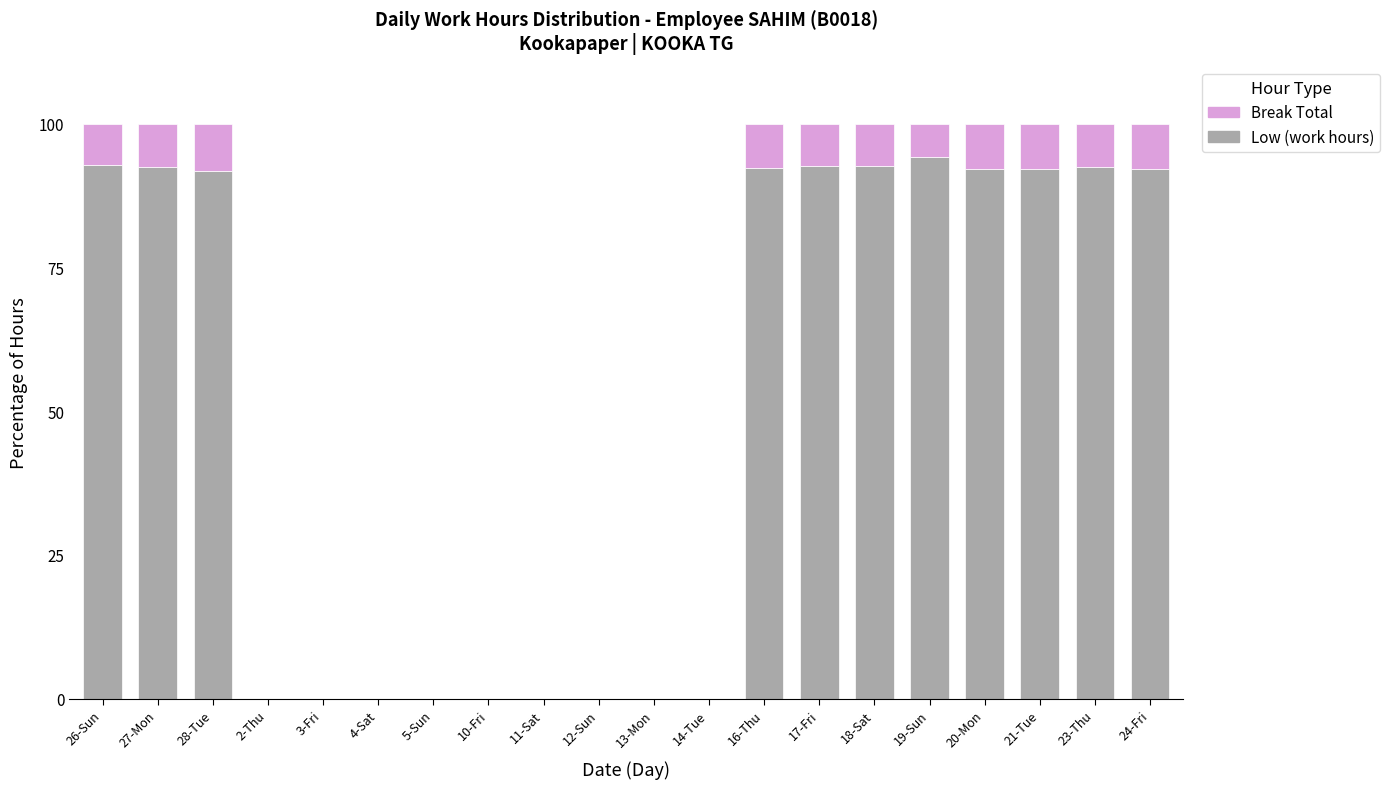

The Low (work hours) series shows 0.0 at 3-Fri. True or false?

True